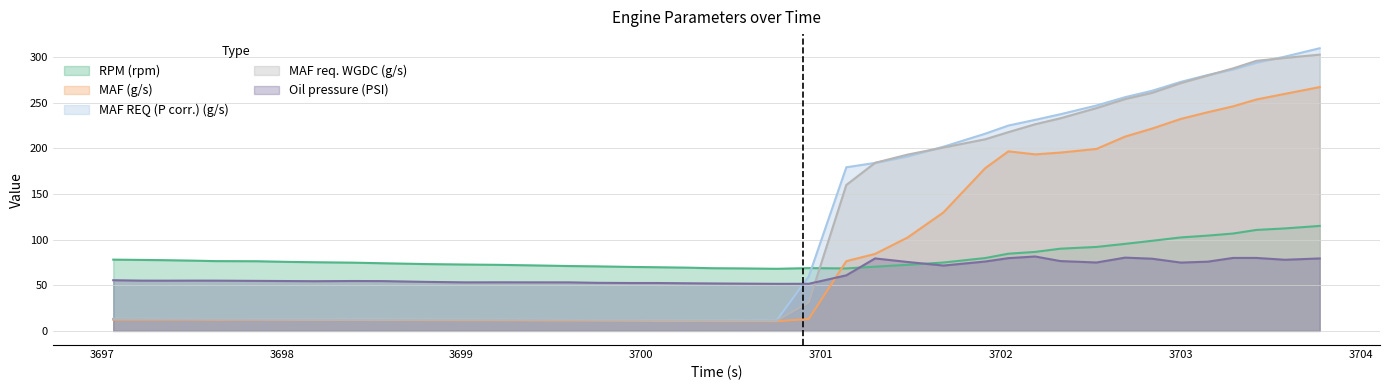

What is the difference between the maximum and minimum values in the MAF req. WGDC (g/s) series?

291.5